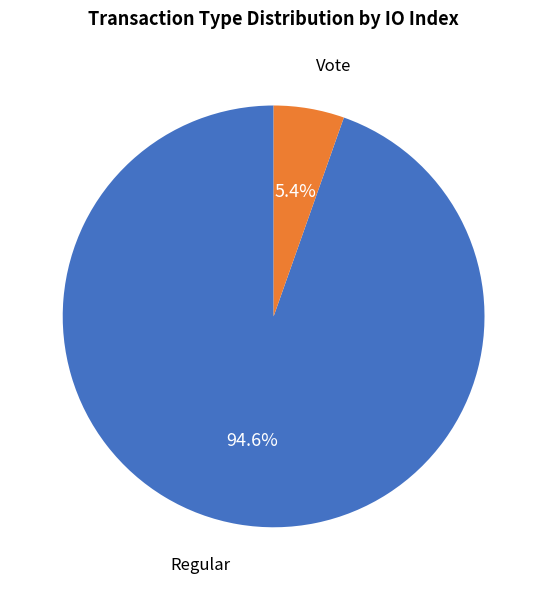

Which category has the smallest portion of the pie?

Vote